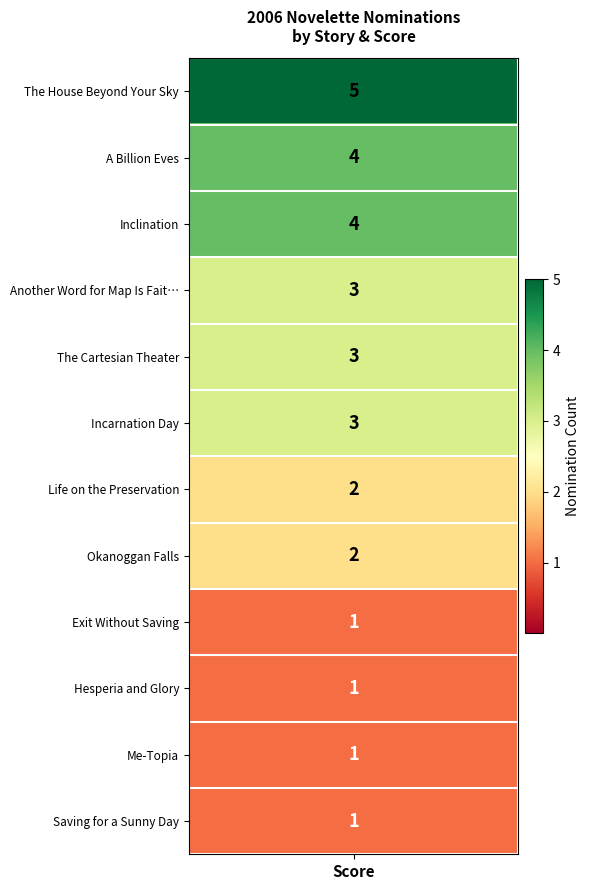

What is the change in value from values to 4?

-2